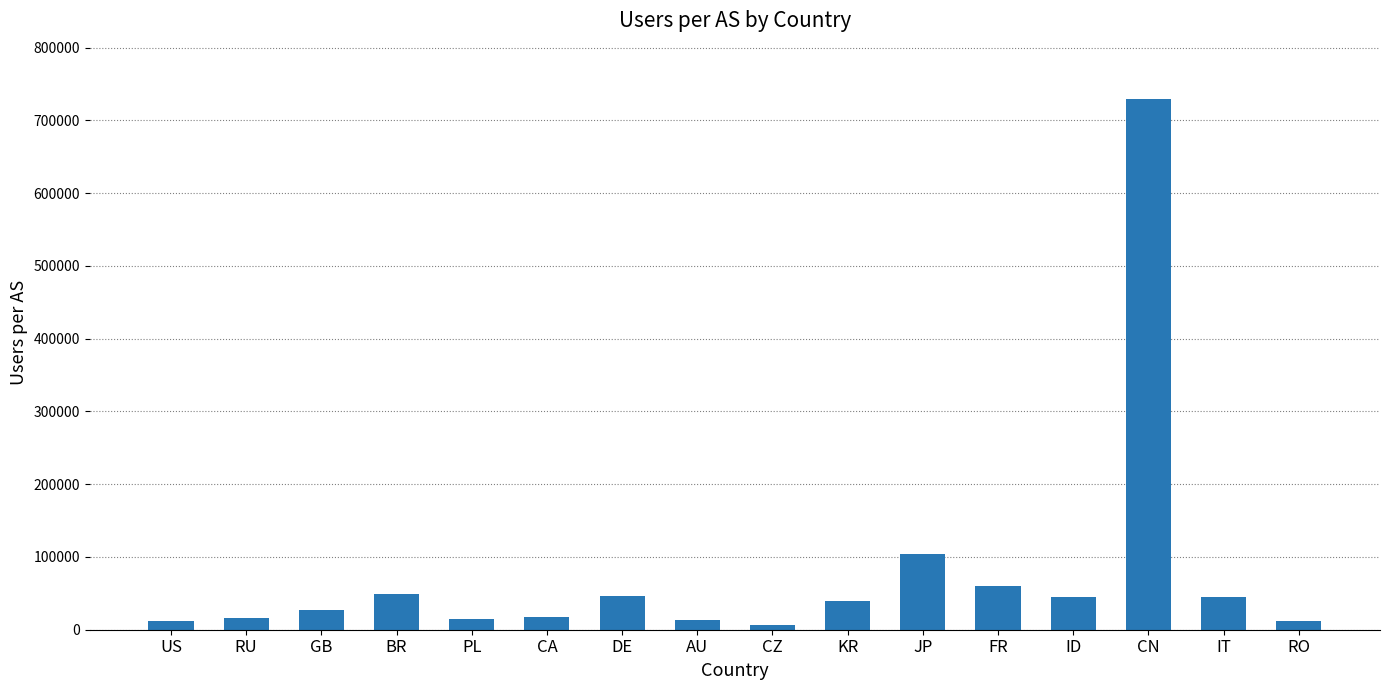

What is the sum of all values?

1236731